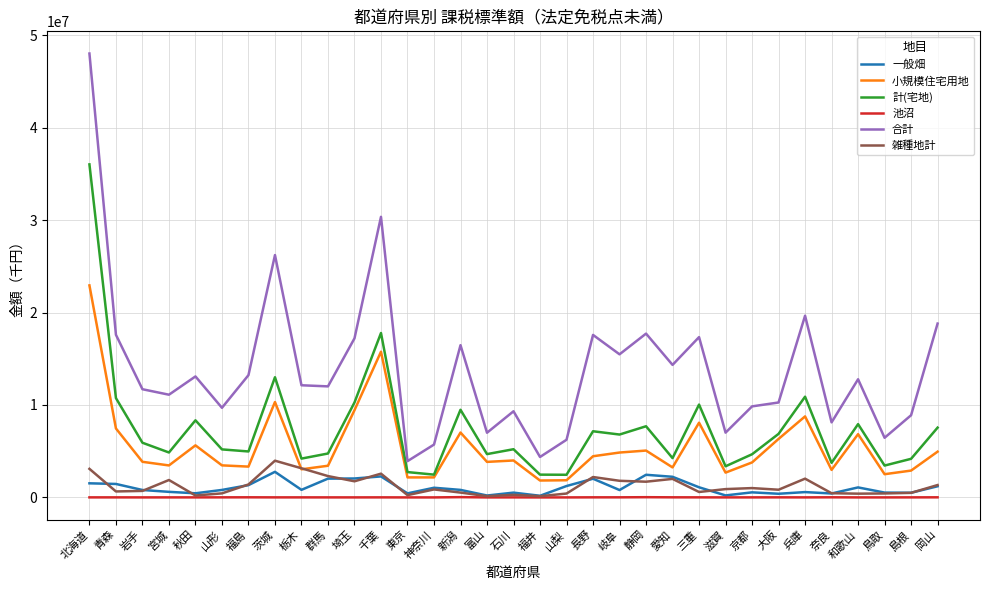

Which category has the highest value across all series?

北海道